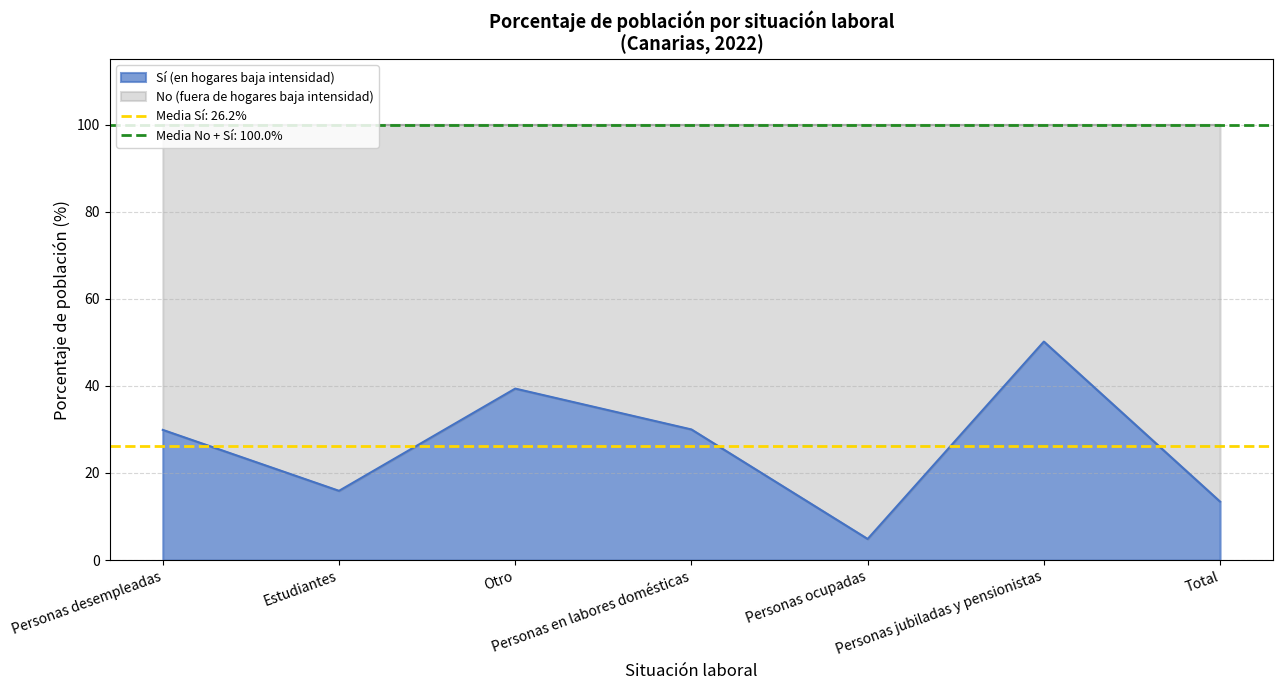

Is it true that the value at Estudiantes is 5.9?

False